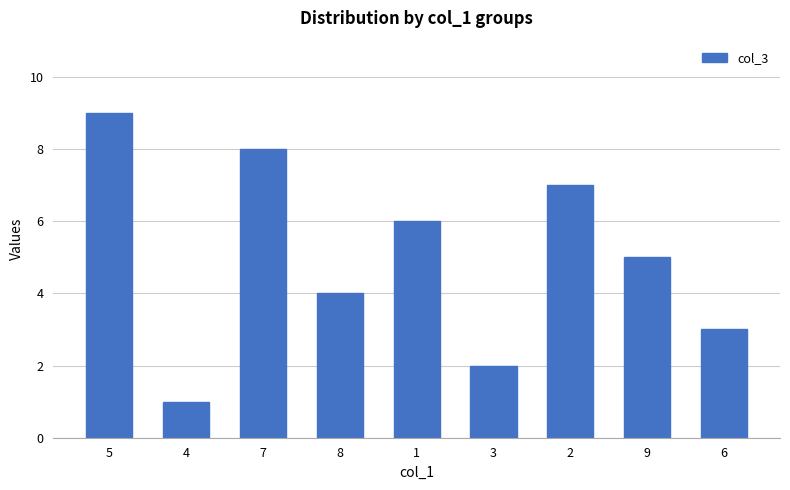

Rank the categories by value from lowest to highest.

4, 3, 6, 8, 9, 1, 2, 7, 5